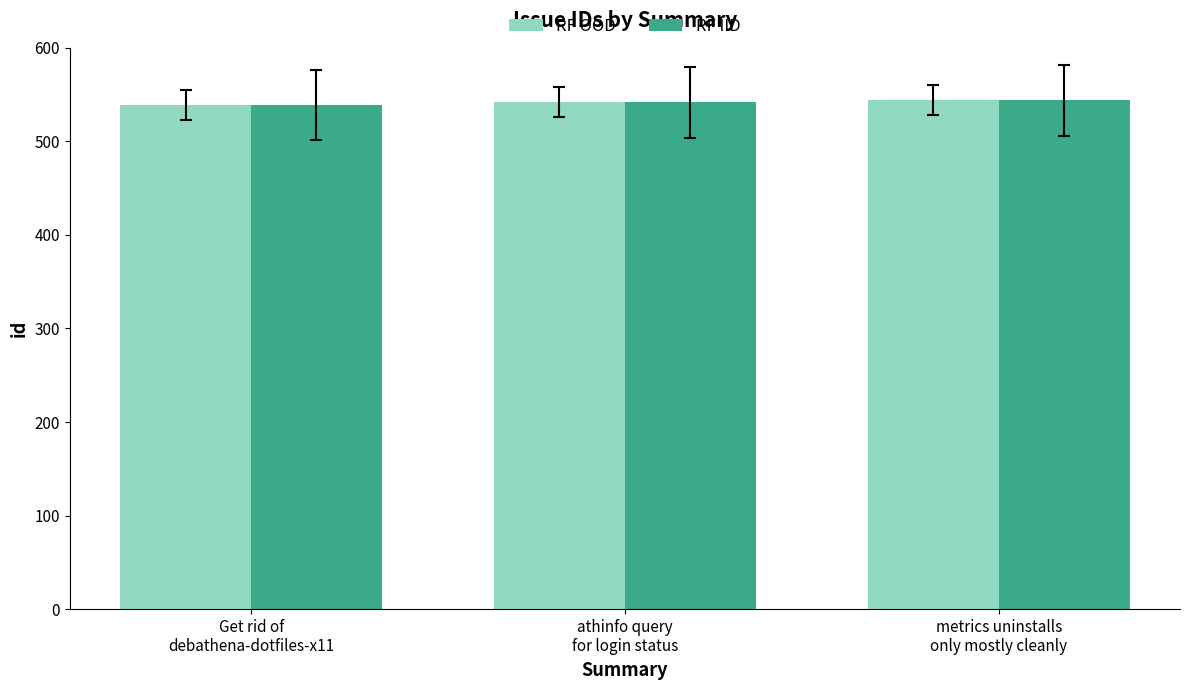

How many values in the RF IID series are below 542?

1